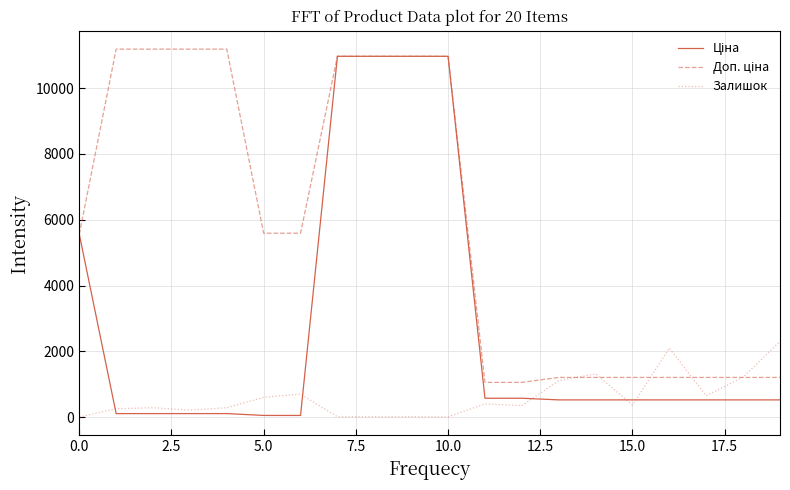

What is the highest value of the Залишок series?

2304.0